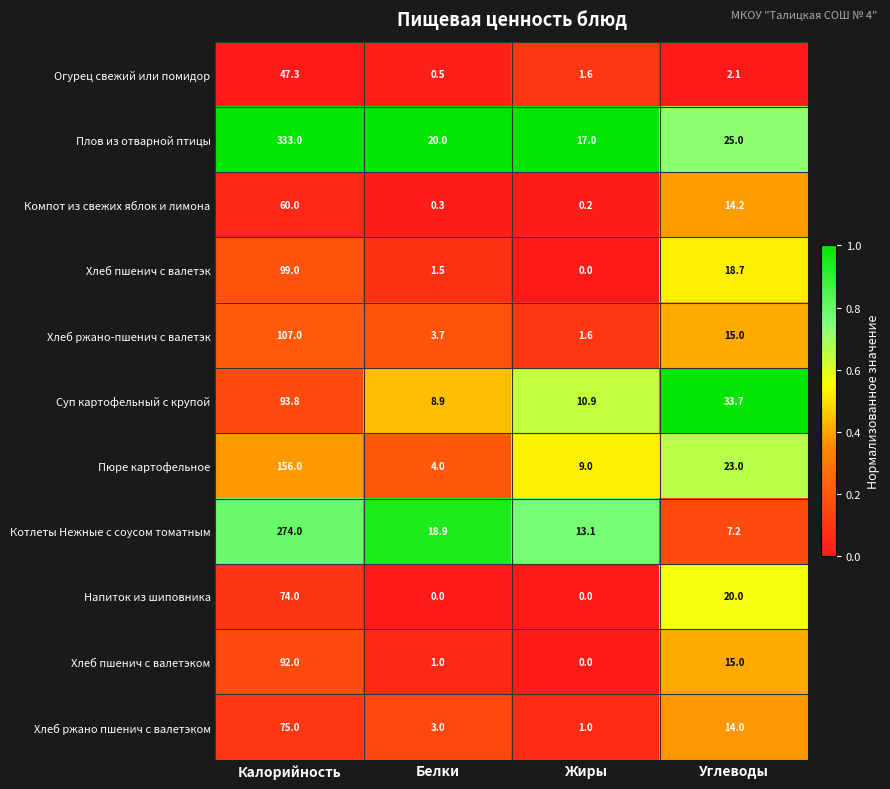

Which series changed the most between Белки and Жиры?

Котлеты Нежные с соусом томатным